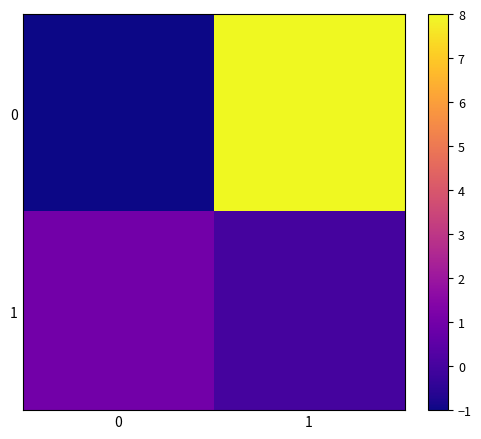

How many data points does each series have?

2